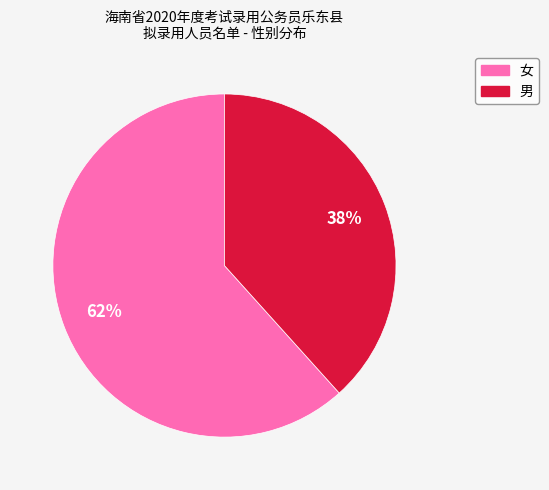

Is 女 the majority of the pie?

Yes